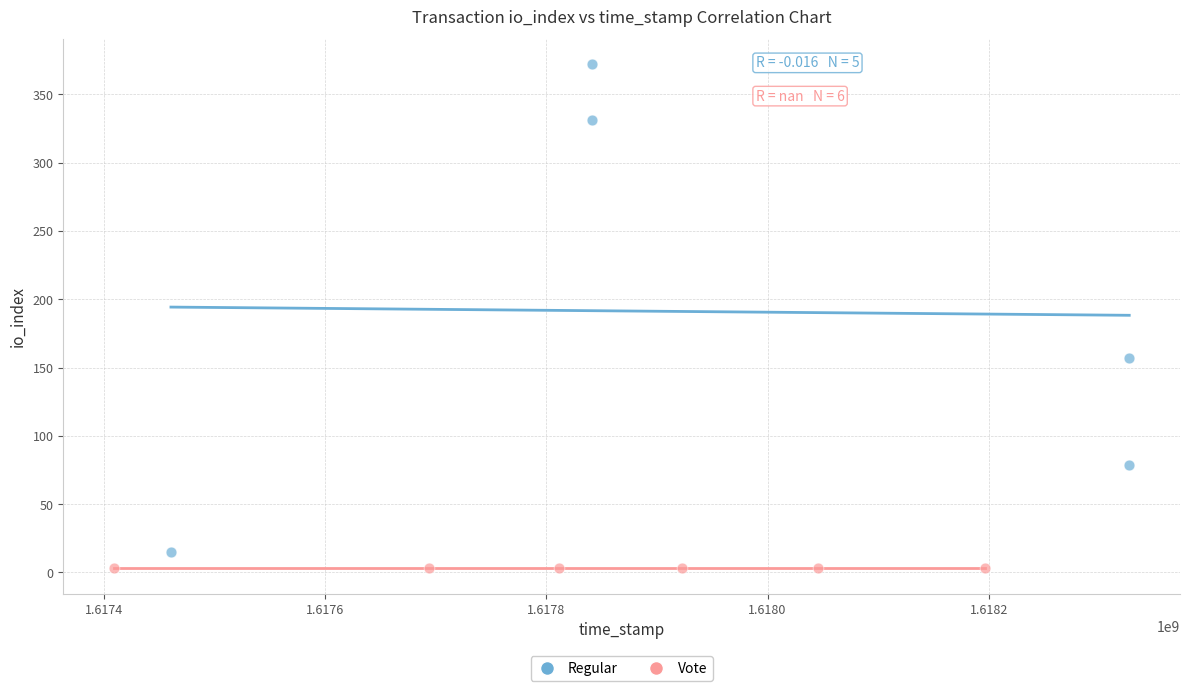

Which series contains the highest Y value?

Regular